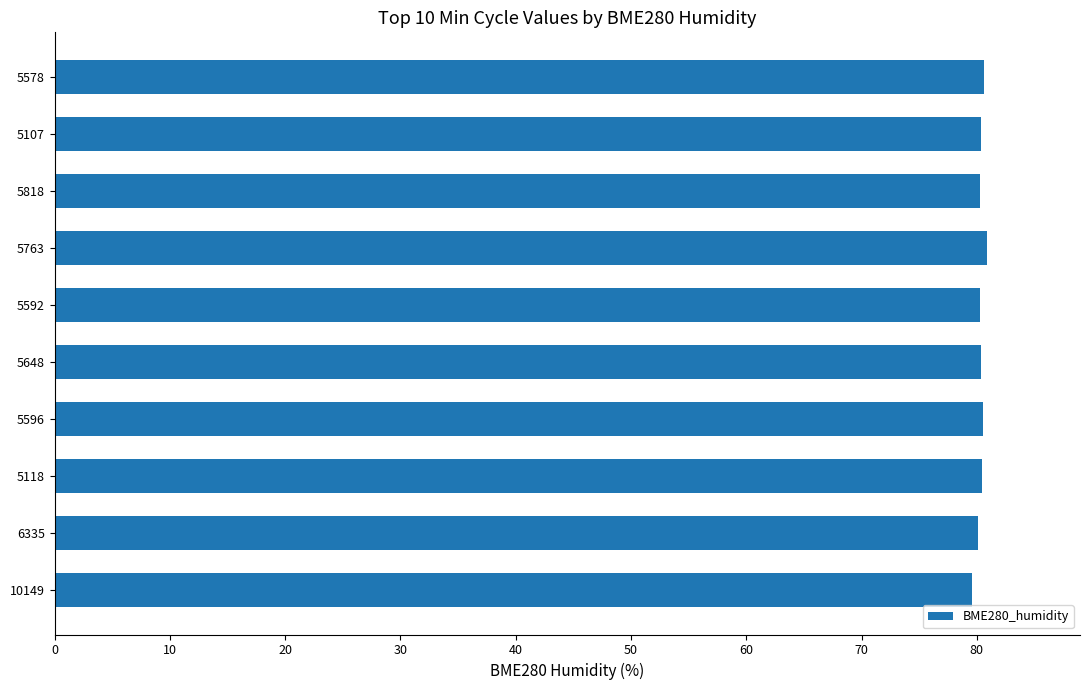

What is the minimum value shown in the chart?

79.6